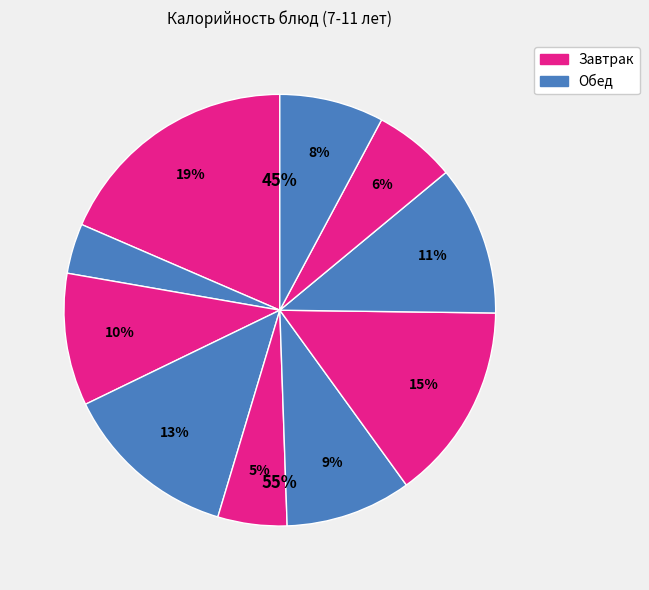

To the nearest percent, what is the average slice percentage?

10%